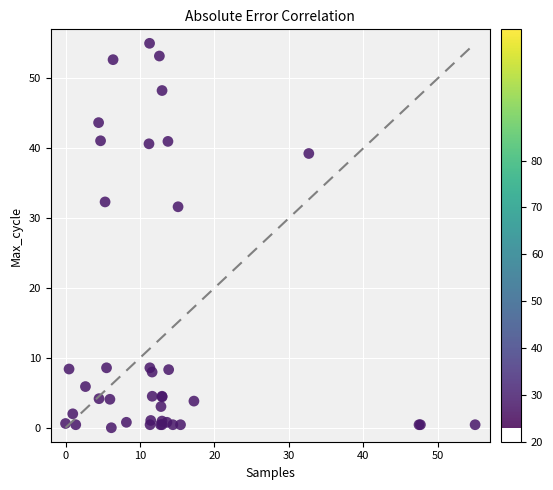

What Y value in the scatter plot is closest to 27?

31.6